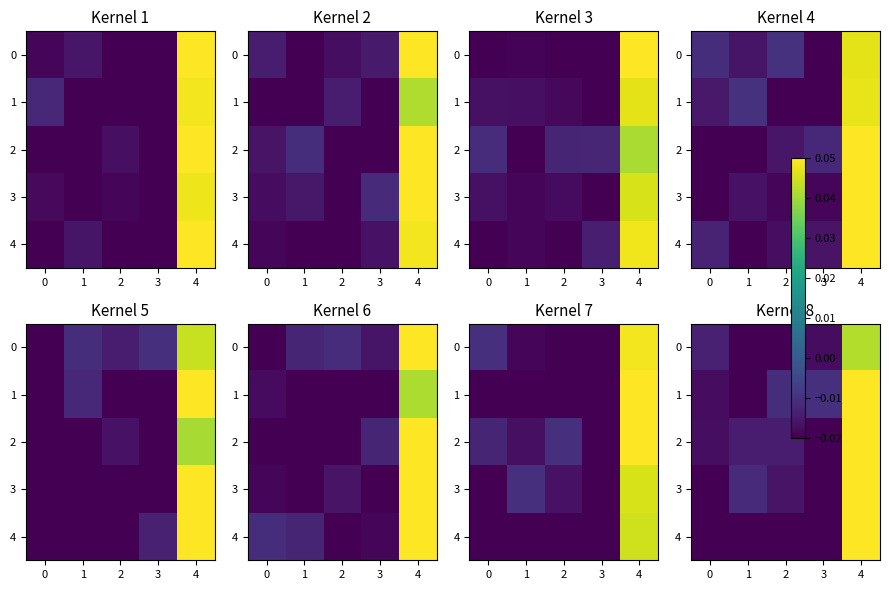

How many distinct data groups are displayed?

5